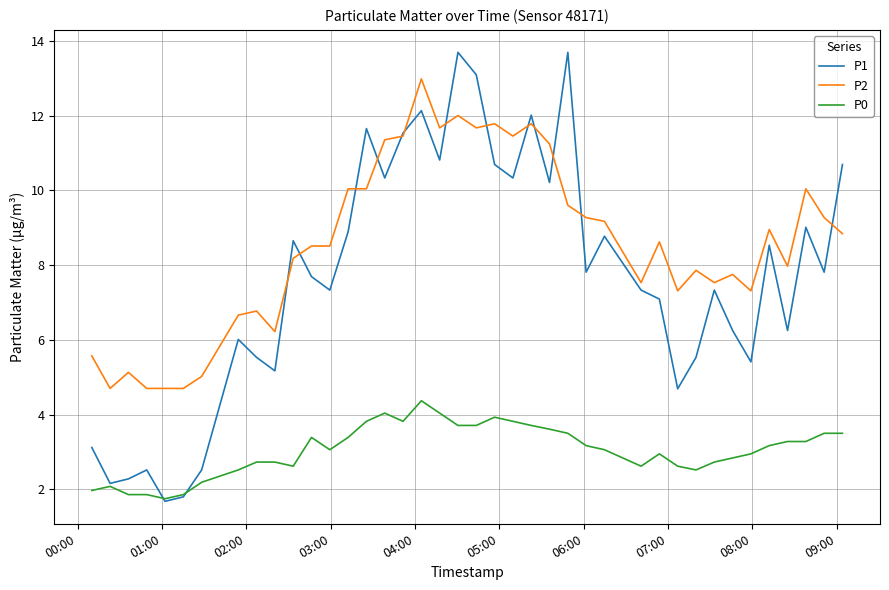

Rank the series by their average value, from highest to lowest.

P2, P1, P0